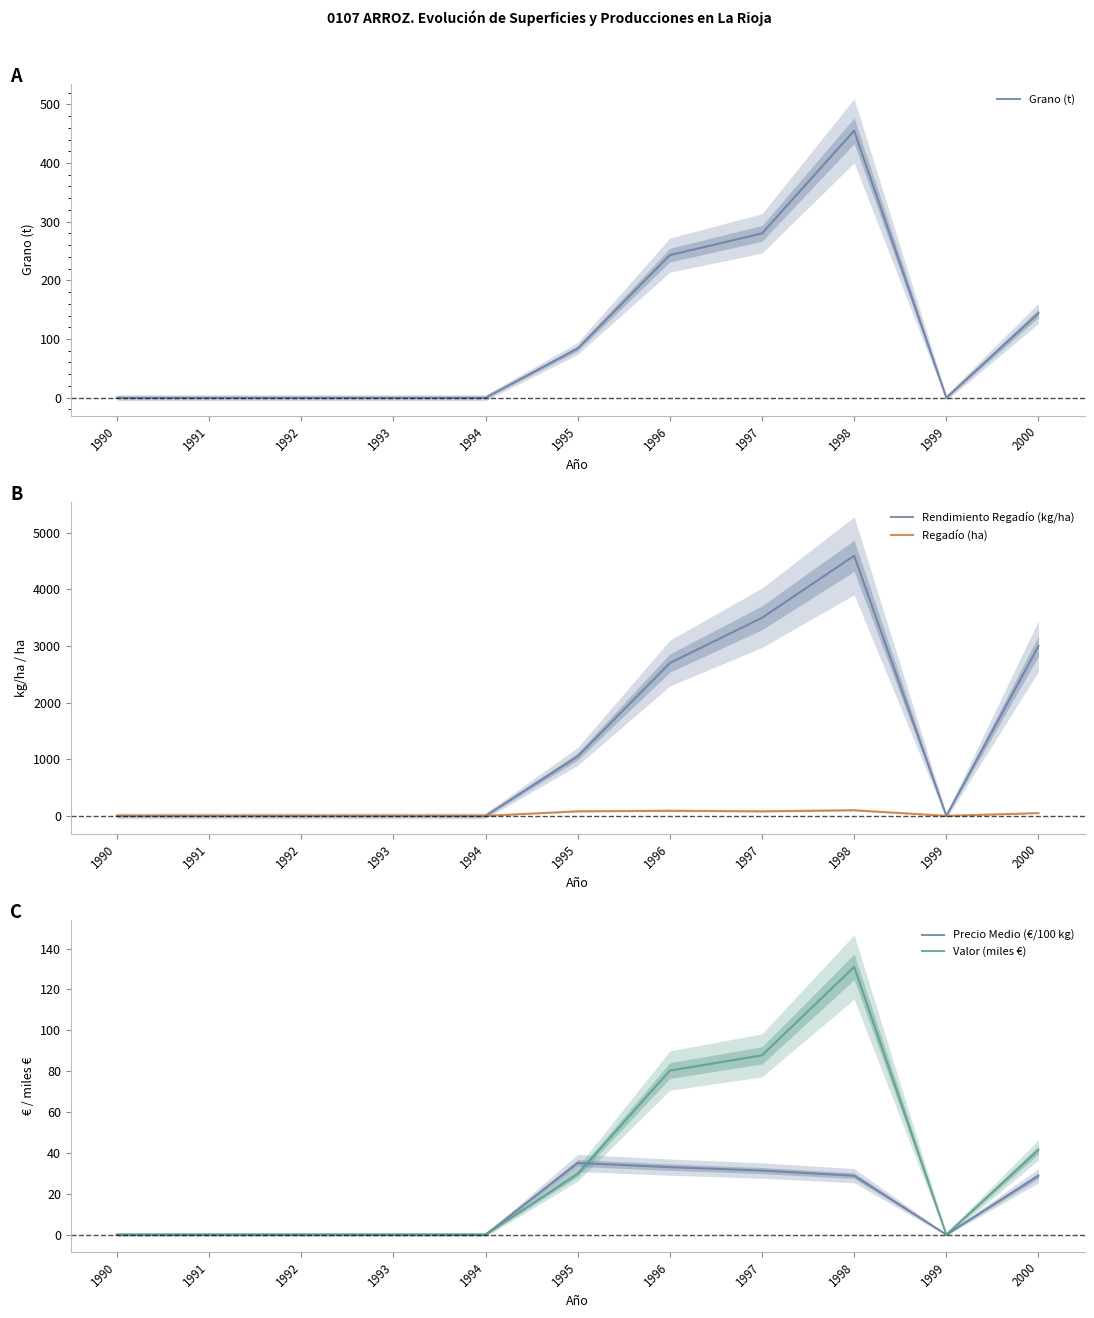

At which category does Grano (t) reach its first local peak?

1998